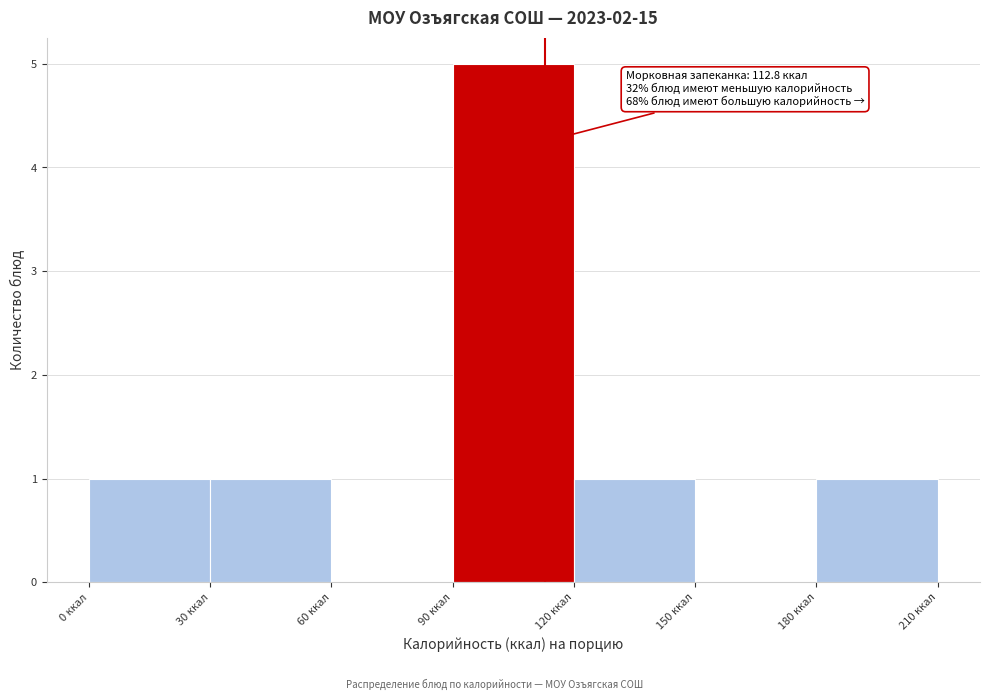

Over which range of the x-axis is the bar tallest?

90 to 120